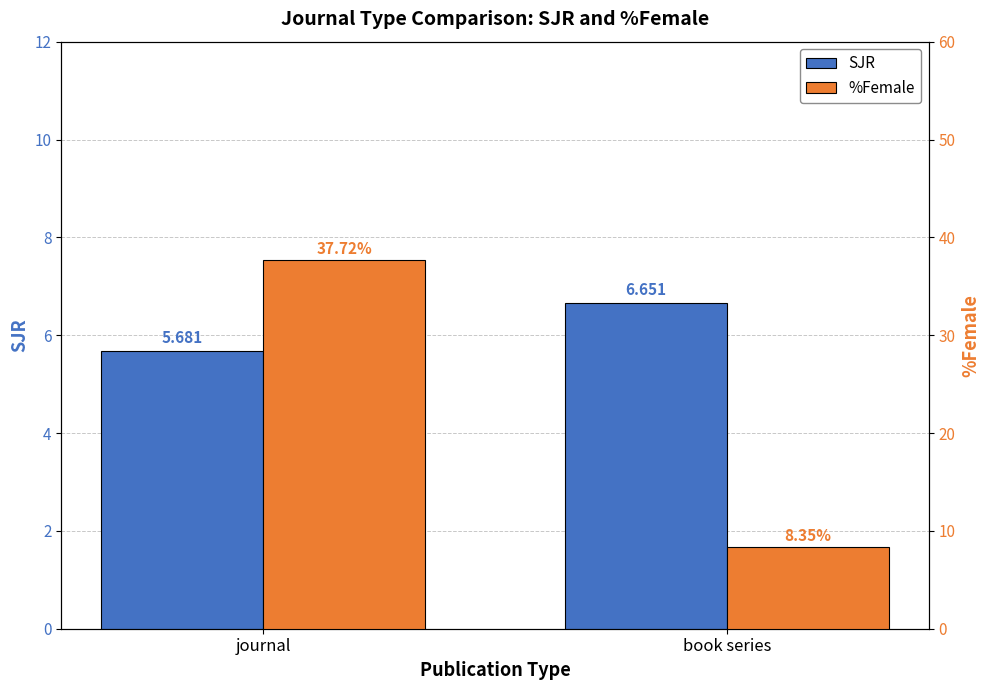

Count the number of categories in the chart.

2